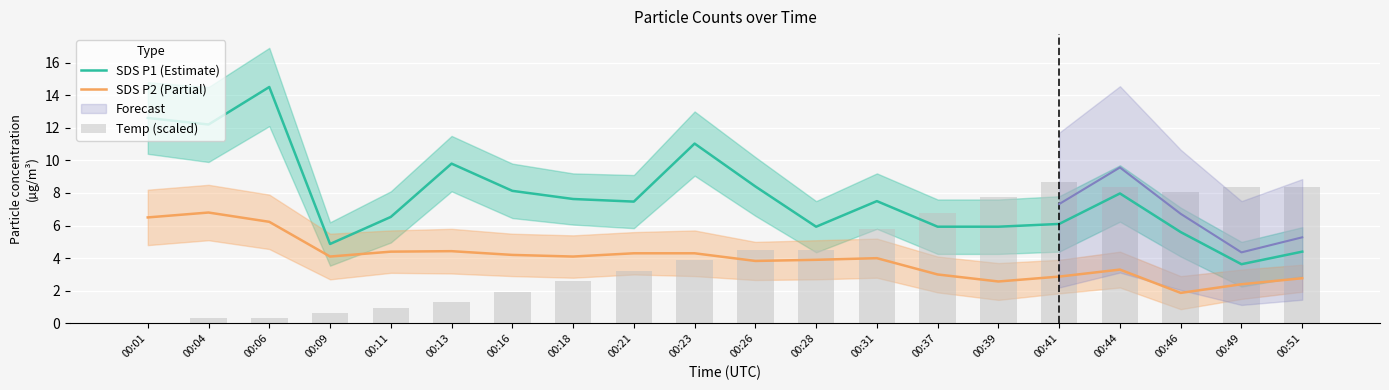

What is the difference between the maximum and minimum values in the SDS P1 (Estimate) series?

10.9